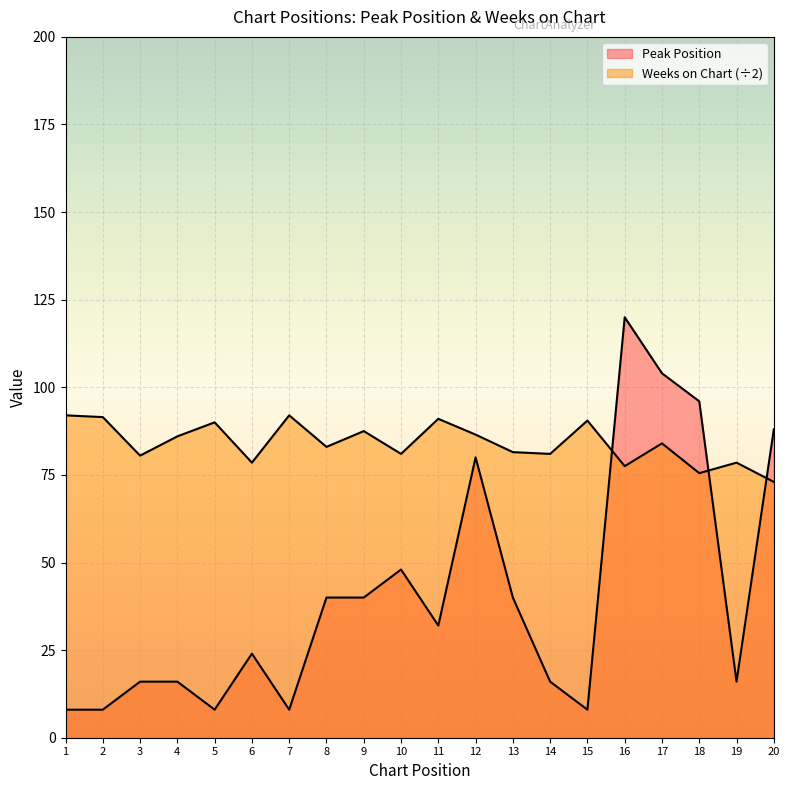

Which category has the lowest value in the Peak Position series?

1